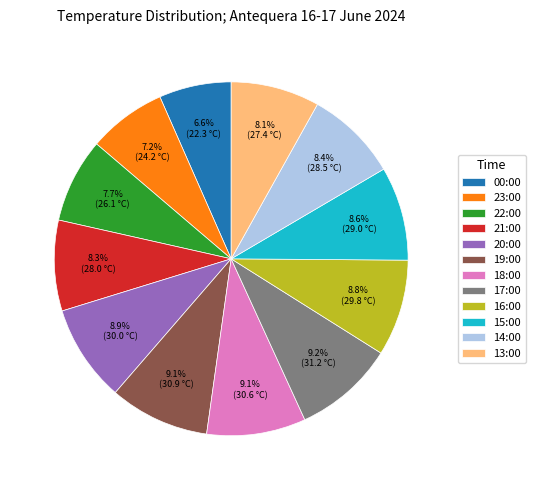

True or false: 21:00 accounts for 14% of the total.

False